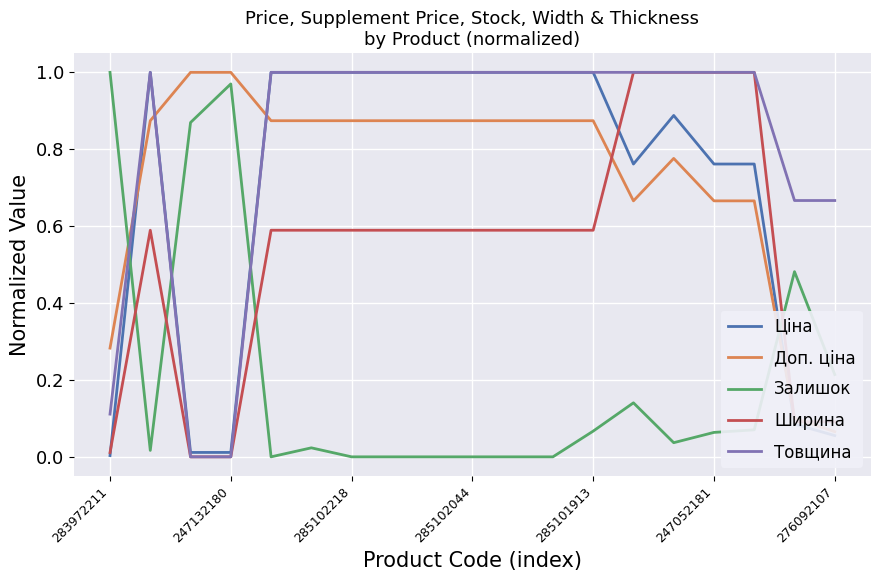

Which series ends up on top after the final intersection of Залишок and Товщина?

Товщина